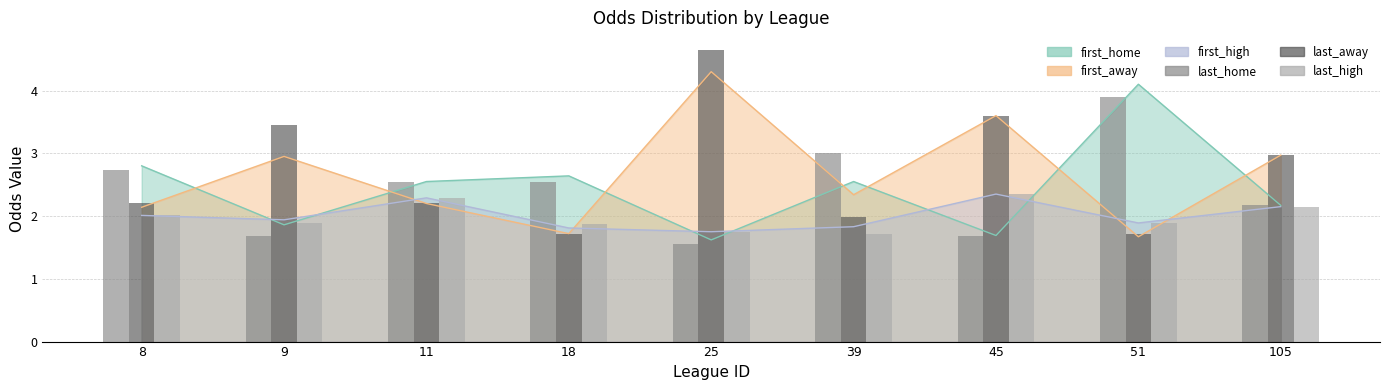

What is the difference between the last_high values at 51 and 8?

0.1